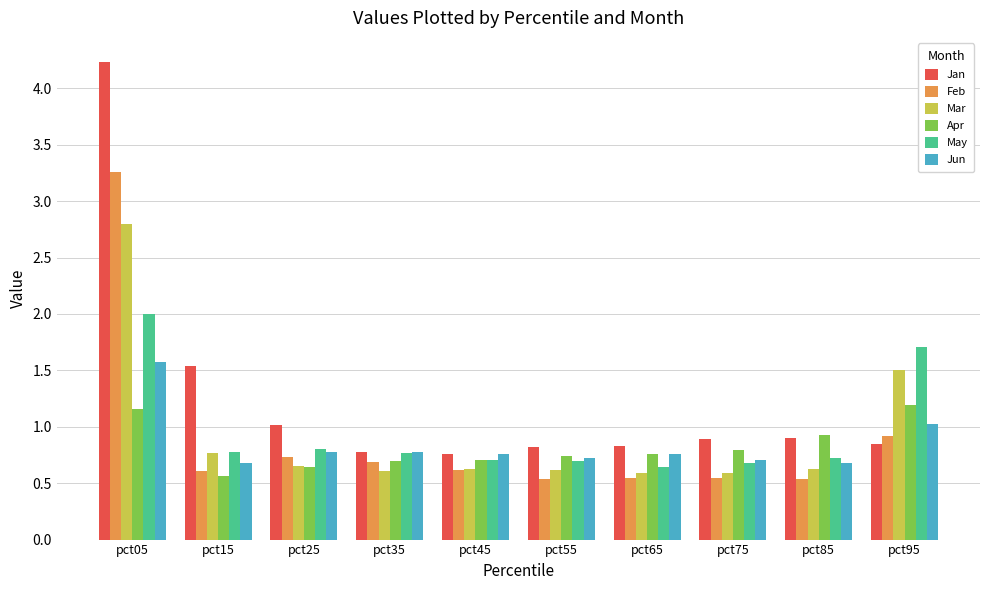

Is the value of Mar at pct95 greater than the value of Jun at pct55?

Yes